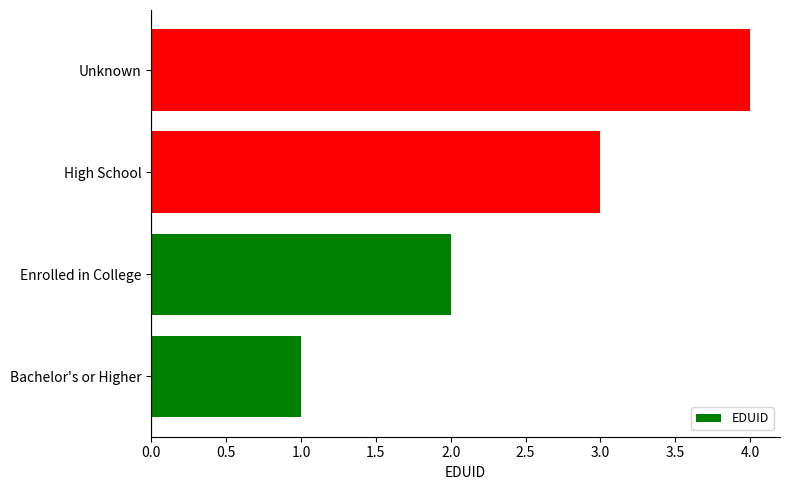

The value at Enrolled in College is 1. True or false?

False